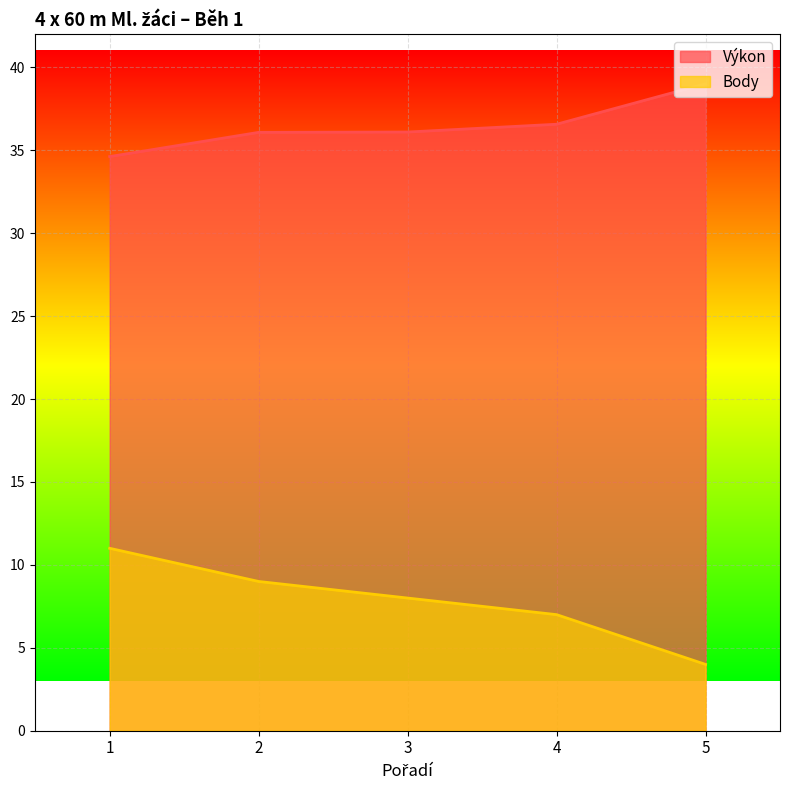

The value of Výkon at 2 is 36.1. True or false?

True